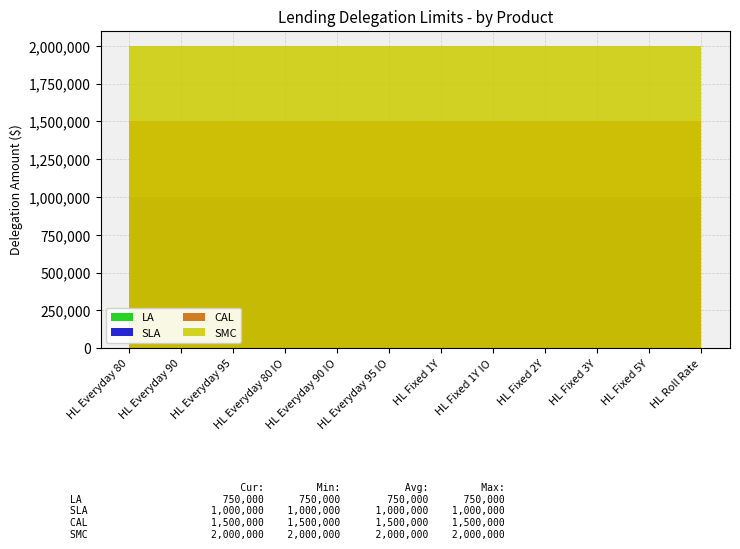

Reading left to right, extract all data points from this chart.

LA: 750000	750000	750000	750000	750000	750000	750000	750000	750000	750000	750000	750000
SLA: 1000000	1000000	1000000	1000000	1000000	1000000	1000000	1000000	1000000	1000000	1000000	1000000
CAL: 1500000	1500000	1500000	1500000	1500000	1500000	1500000	1500000	1500000	1500000	1500000	1500000
SMC: 2000000	2000000	2000000	2000000	2000000	2000000	2000000	2000000	2000000	2000000	2000000	2000000